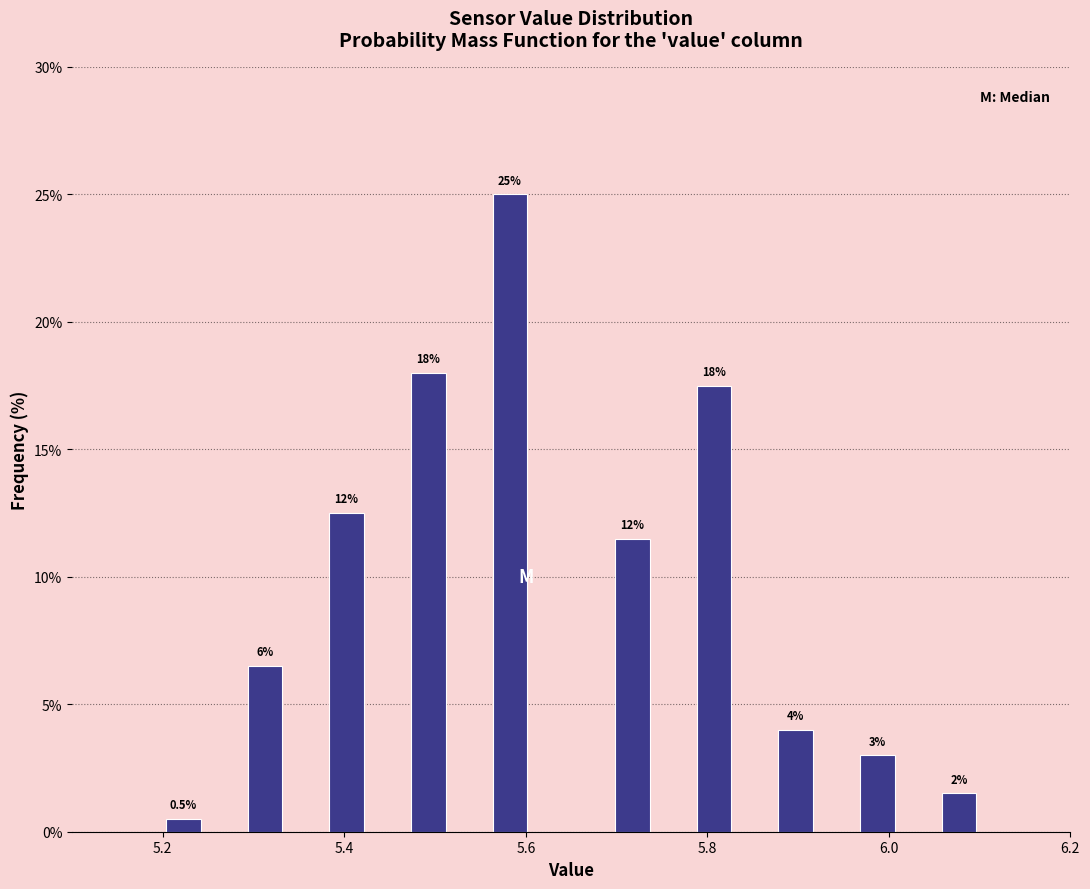

Read against the x-axis, roughly where is the centre of the tallest bar?

5.58